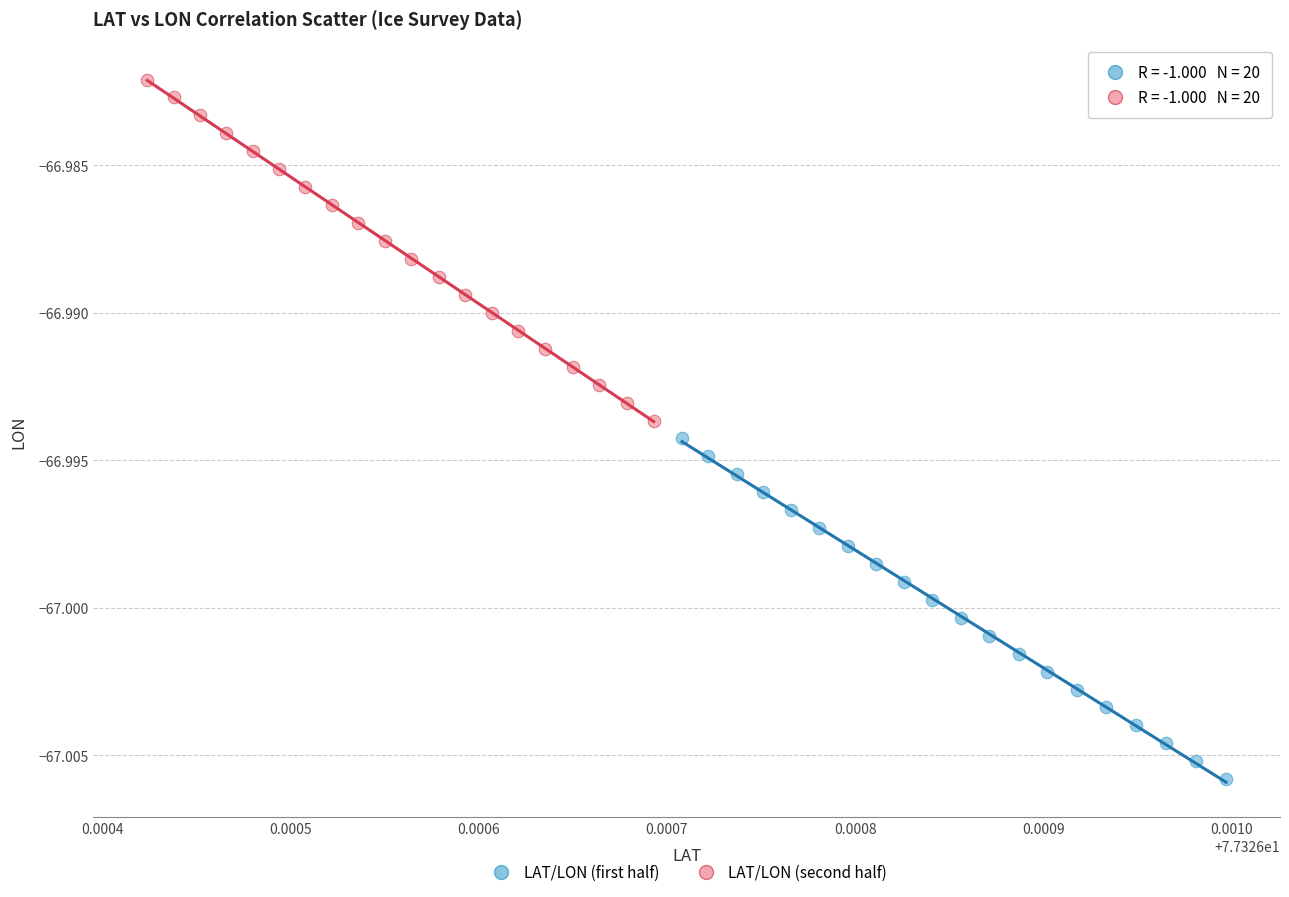

Which series has the largest Y range (max minus min)?

LAT/LON (second half)